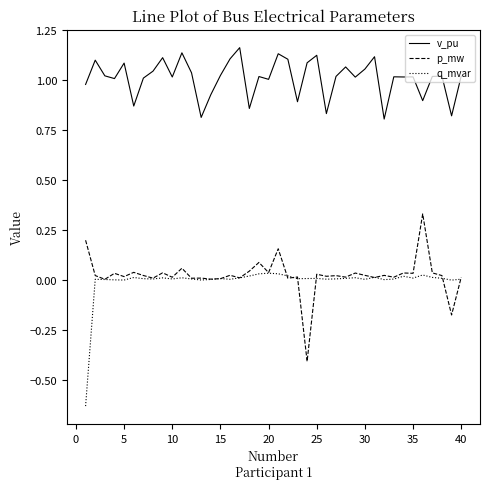

How many lines are shown in the chart?

3